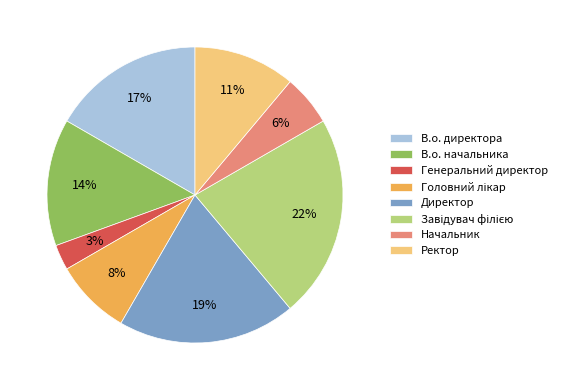

Is the sum of Директор and Начальник greater than half?

No